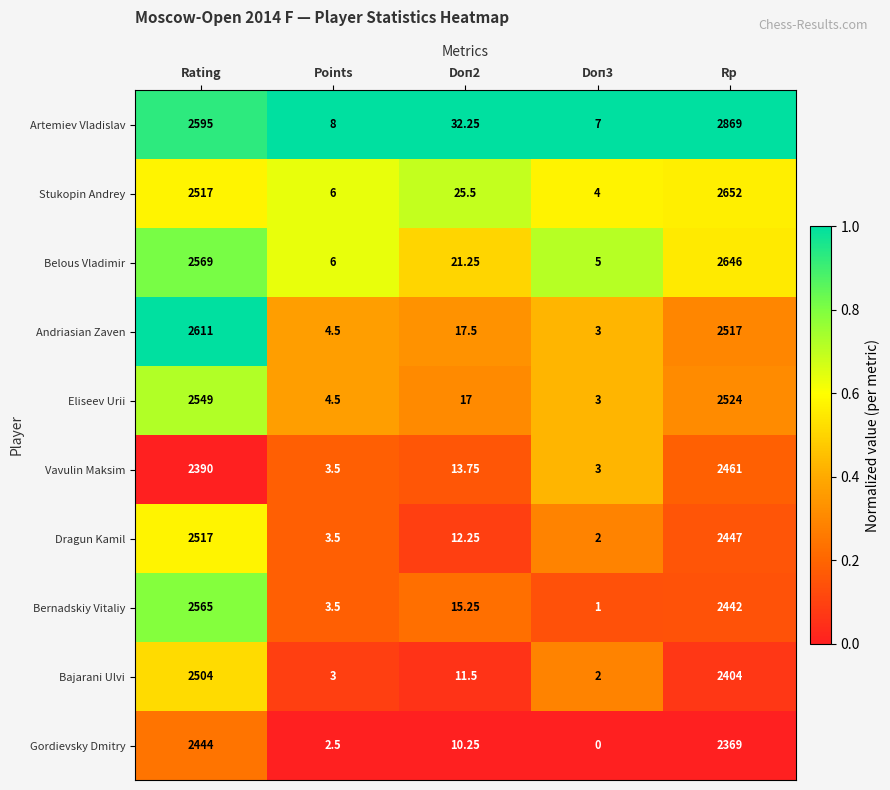

At which category is the sum across all series the highest?

Rp